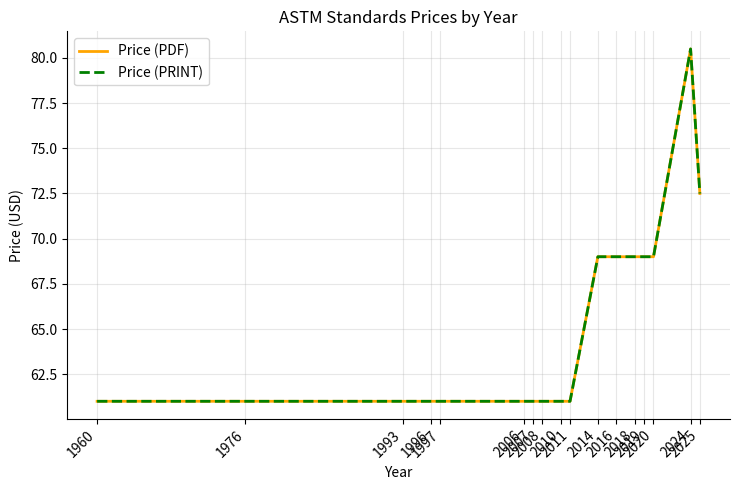

Does the chart display data point markers on the line(s)?

No